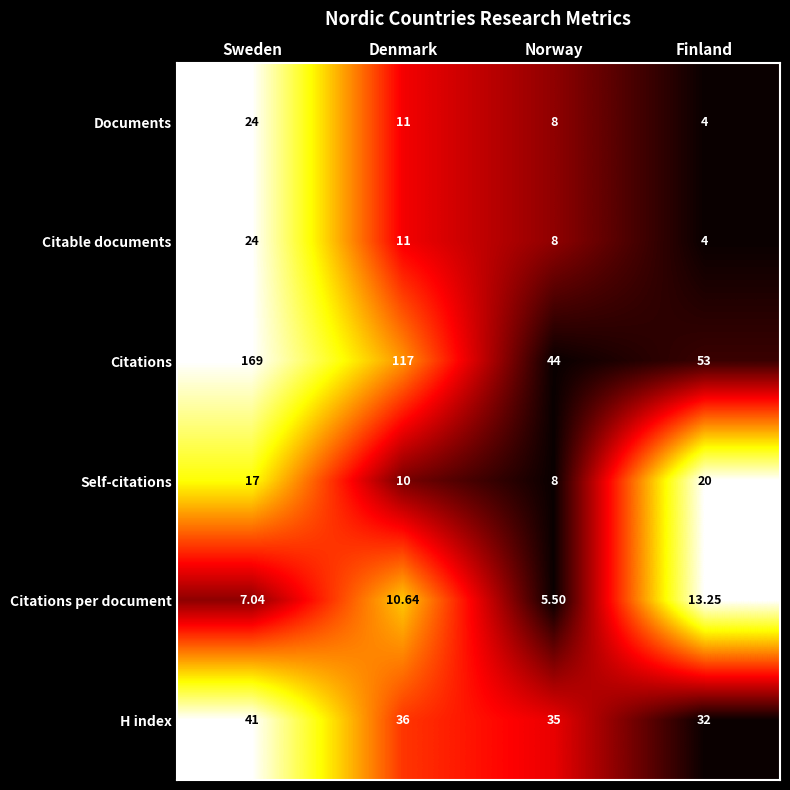

At which category does the chart reach its peak across all series?

Sweden